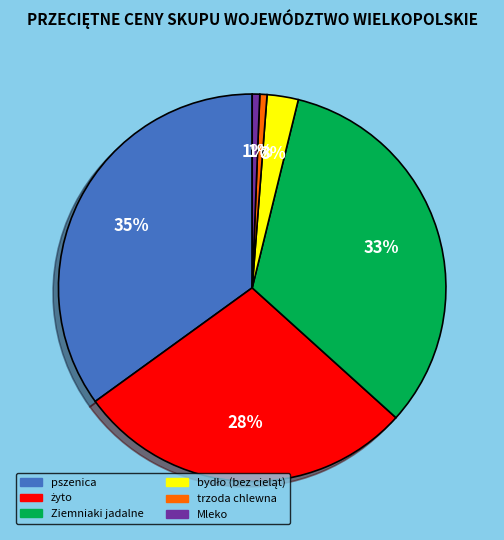

The Mleko slice represents 1% of the pie. True or false?

True